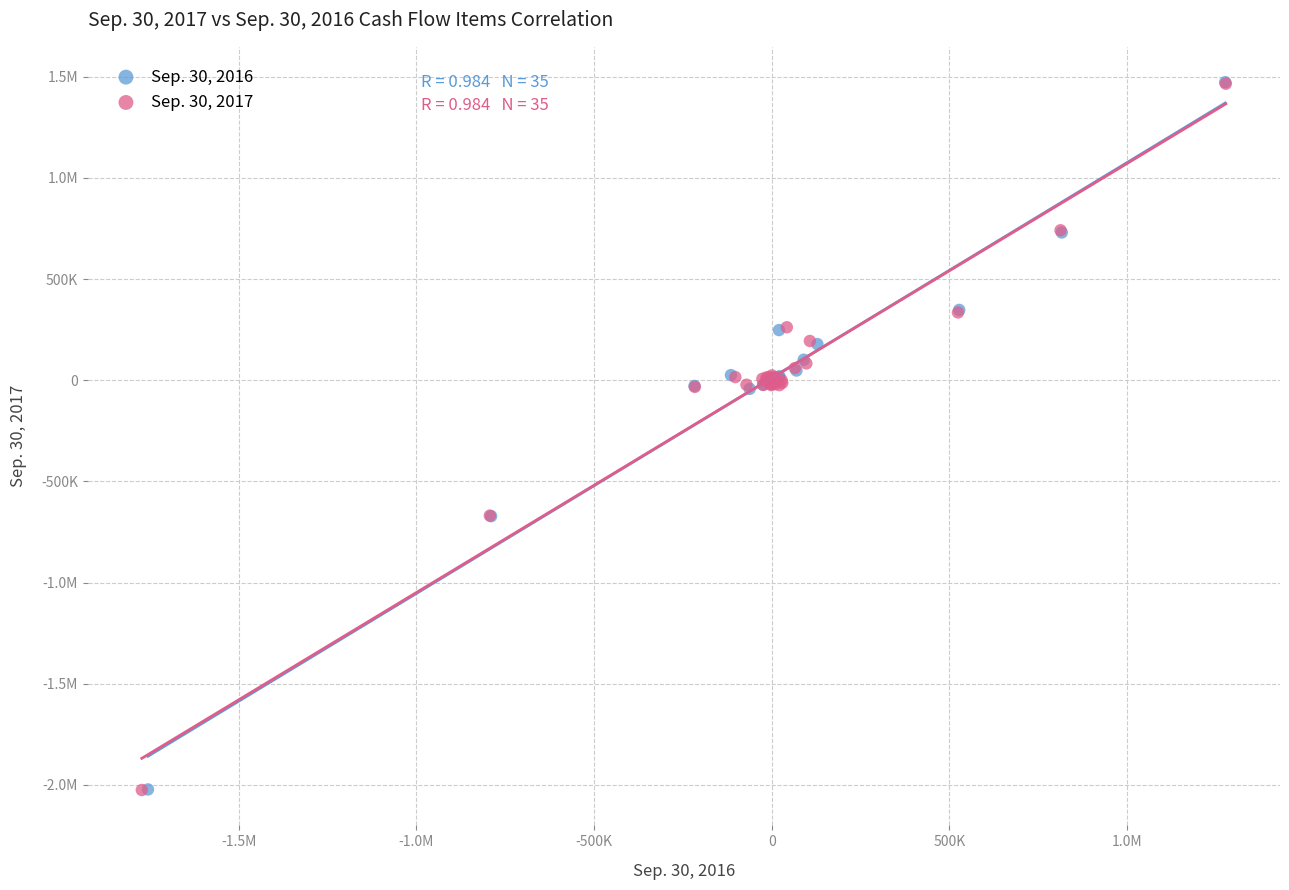

What are all the series names shown in the legend?

Sep. 30, 2016, Sep. 30, 2017